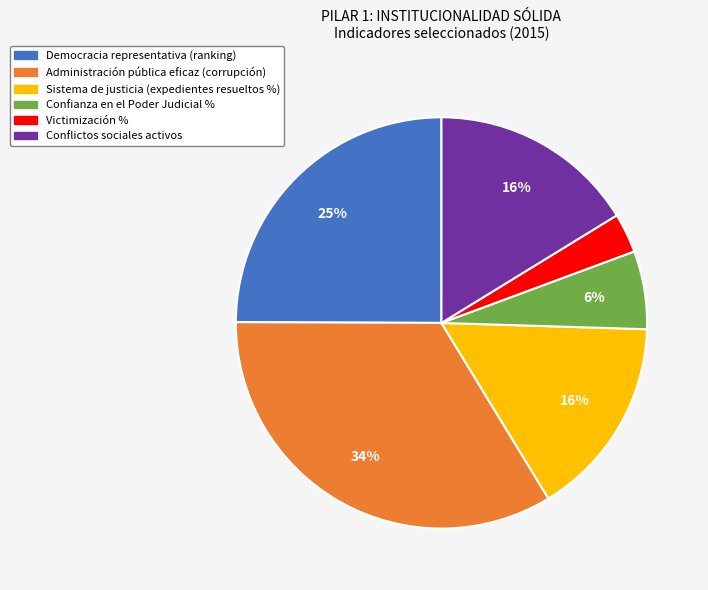

What percentage is the Administración pública eficaz (corrupción) slice, to the nearest percent?

34%